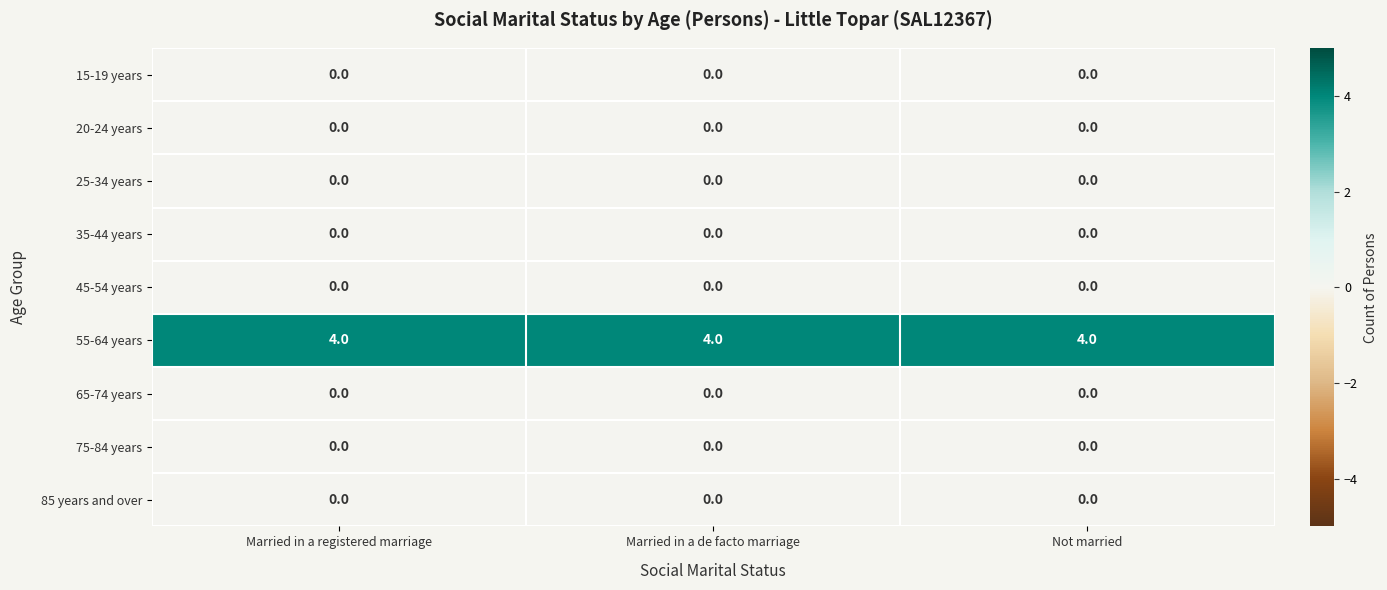

What is the greatest value displayed?

4